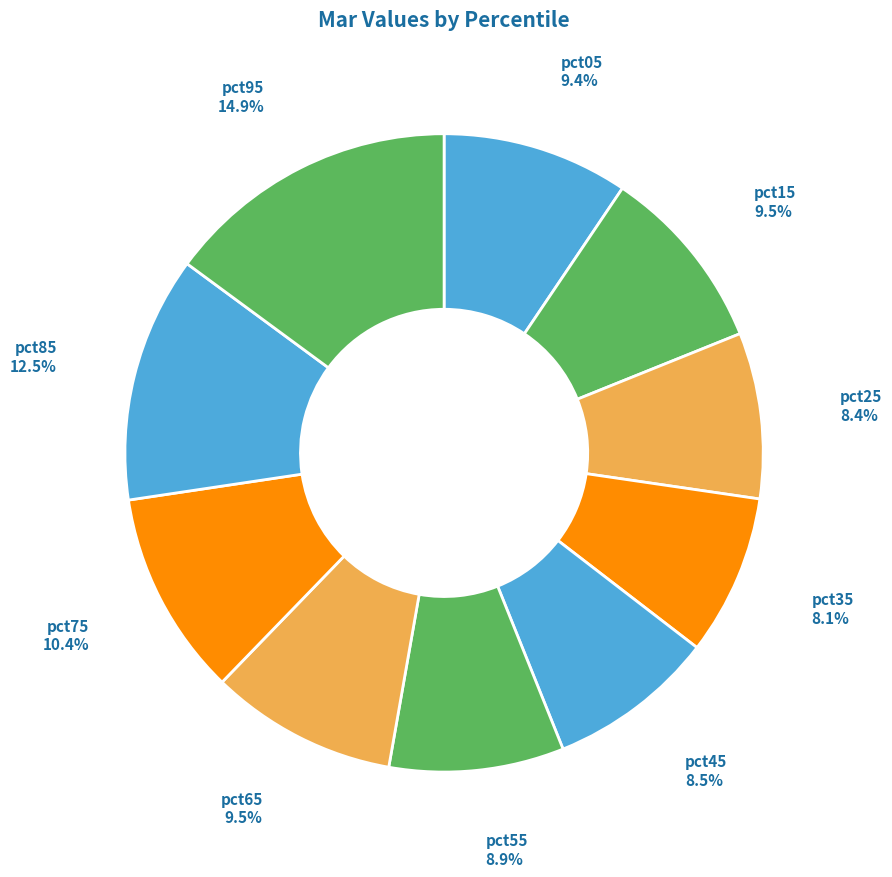

The pct85 slice represents 7% of the pie. True or false?

False